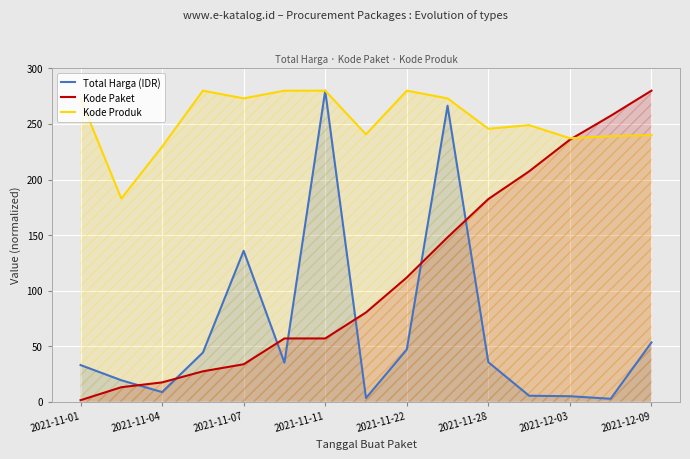

In Kode Produk, how many points are higher than both neighbors (excluding endpoints)?

3